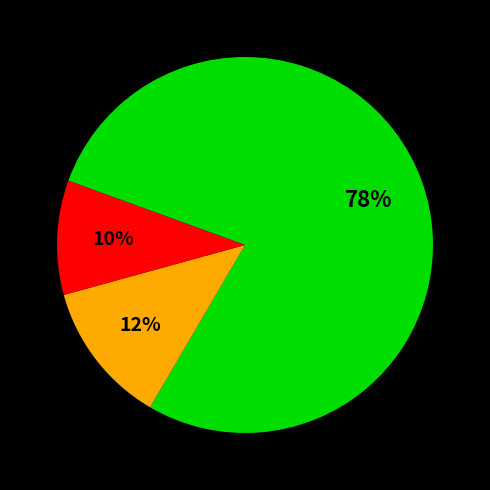

Is there any slice that represents more than half of the pie?

Yes